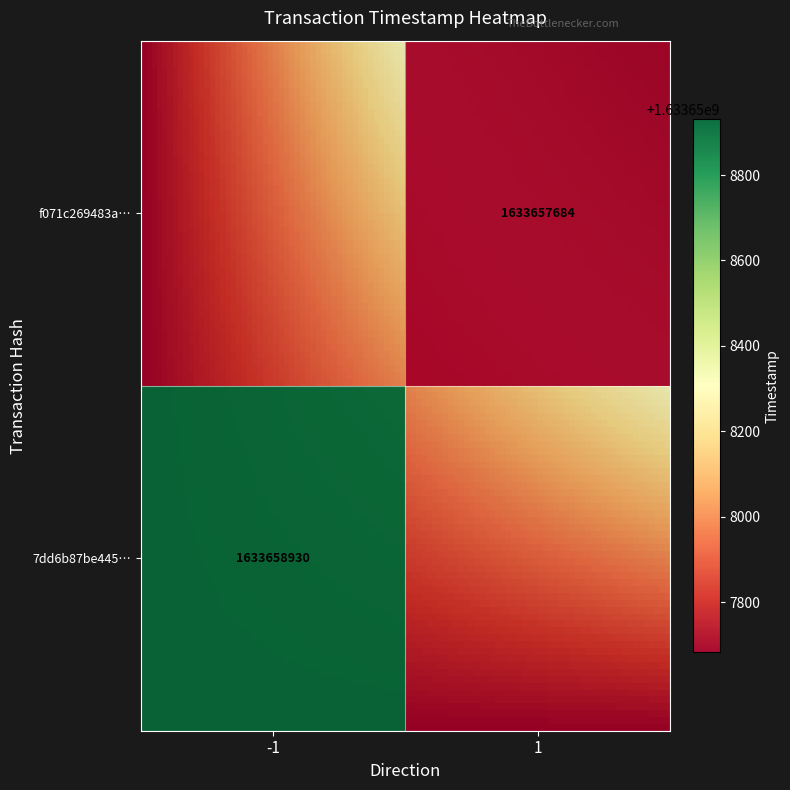

What is the sum of the 7dd6b87be445f75fc931df25405c97d423dca1d values at time_stamp and direction?

1633658929